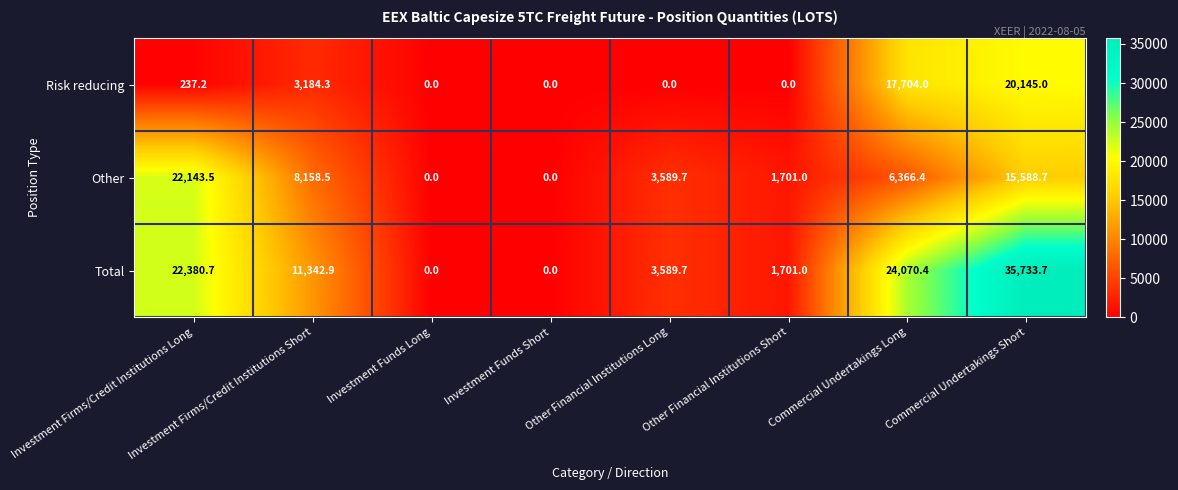

True or false: Other has a value of 6021.9 at Other Financial Institutions Long.

False